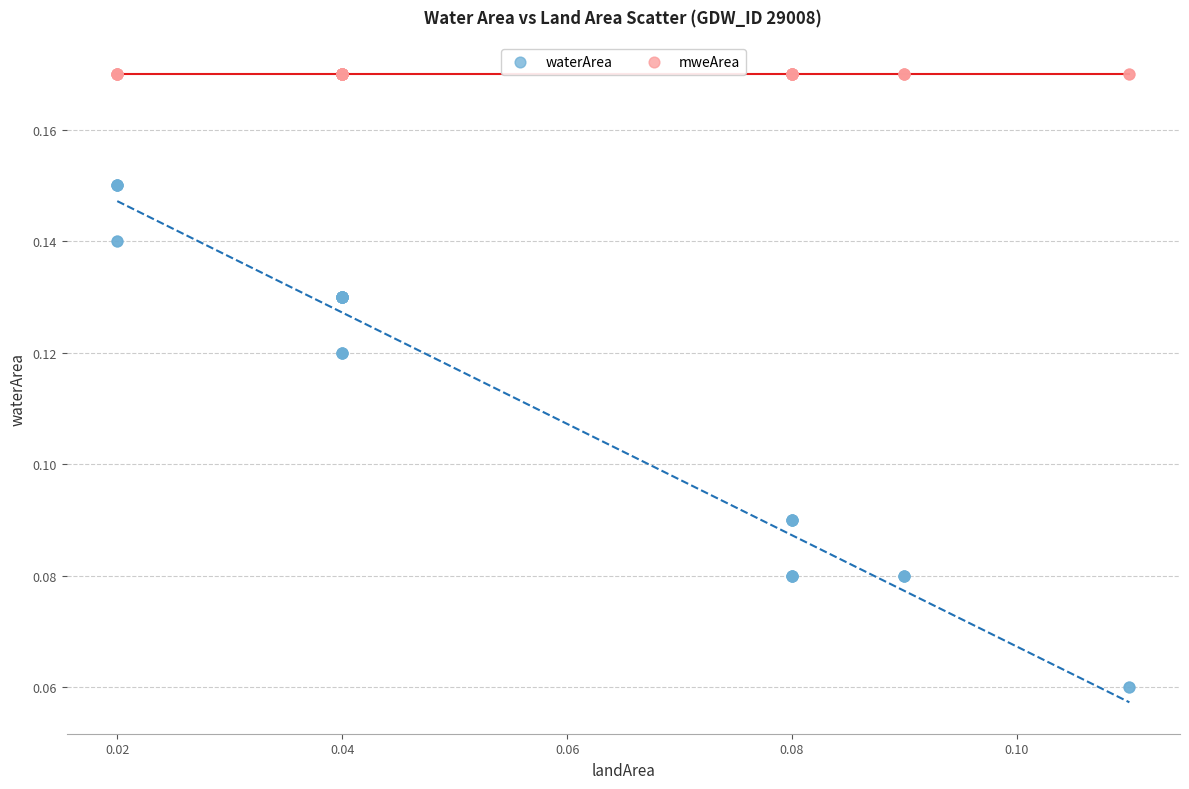

Which series reaches the minimum Y coordinate?

waterArea